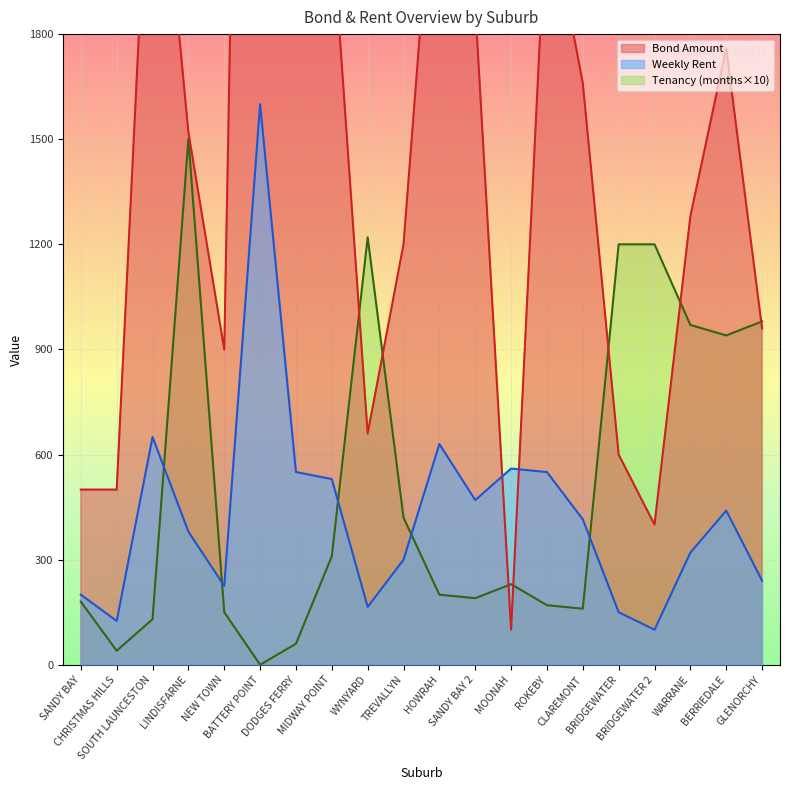

What is the spread (max minus min) of values at ROKEBY?

2030